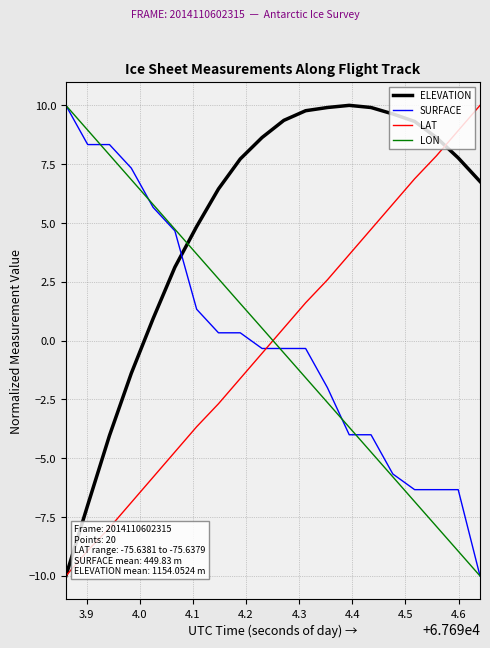

What is the greatest value displayed?

10.0